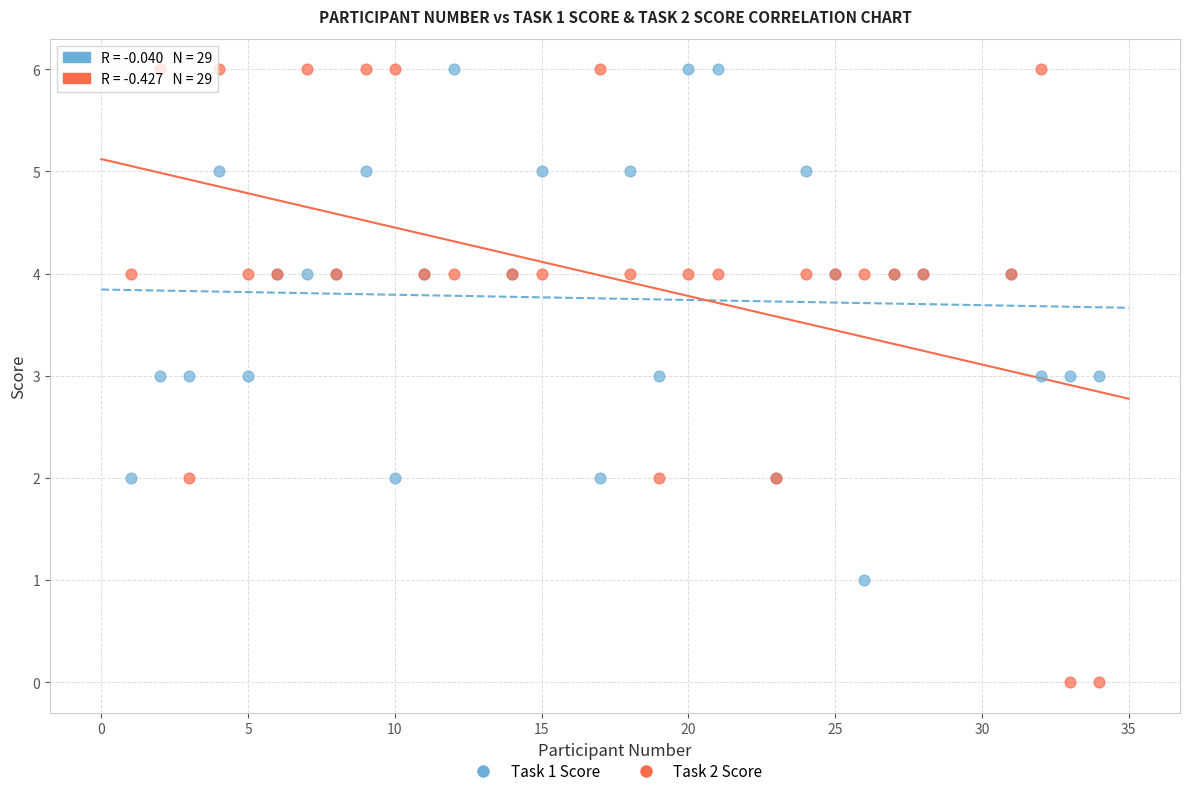

Which series has the largest Y range (max minus min)?

Task 2 Score